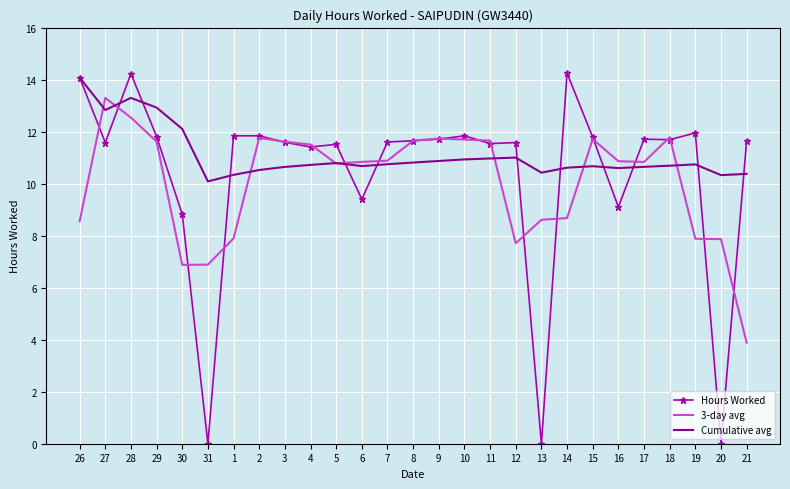

True or false: Cumulative avg and 3-day avg intersect in this chart.

True